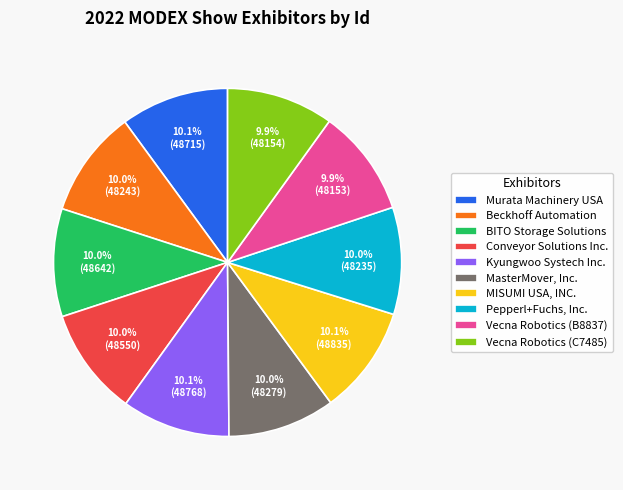

True or false: Pepperl+Fuchs, Inc. accounts for 10% of the total.

True